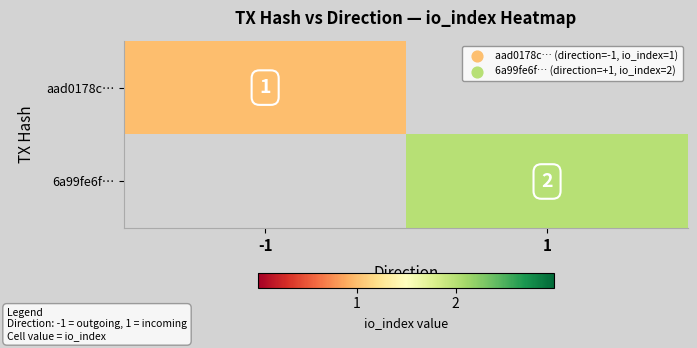

How many data points does each series have?

2